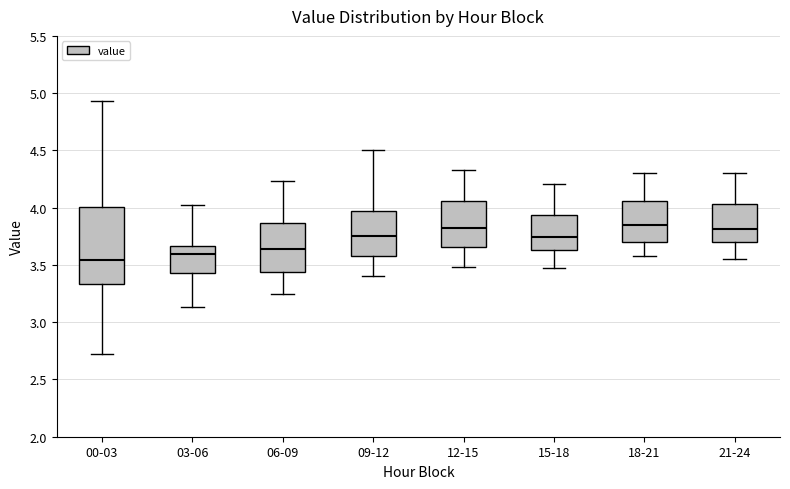

Which box is the tallest, from its lower edge to its upper edge?

00-03